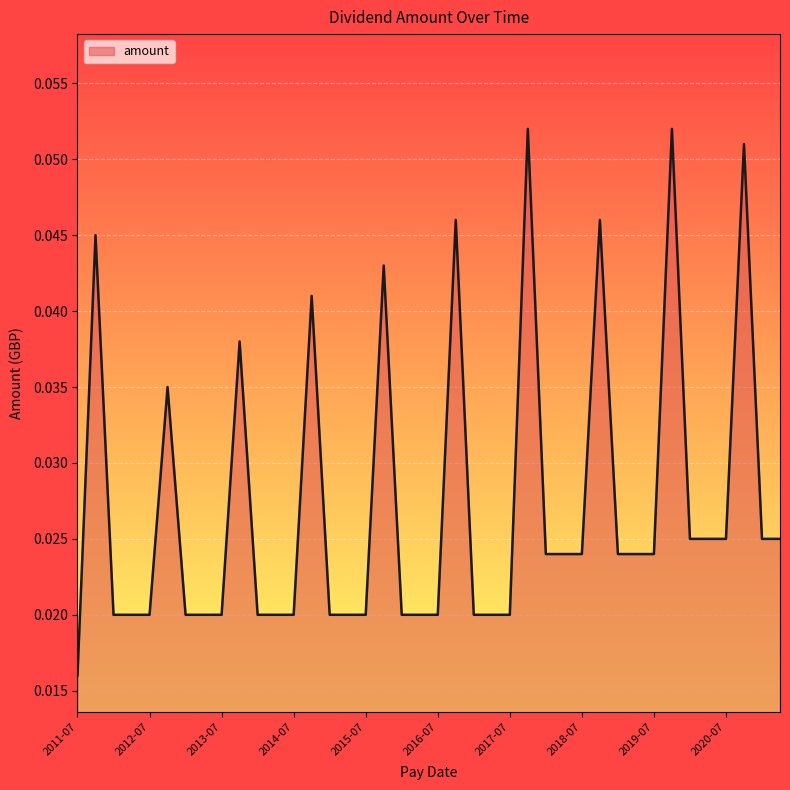

How many values are between 0 and 1?

40